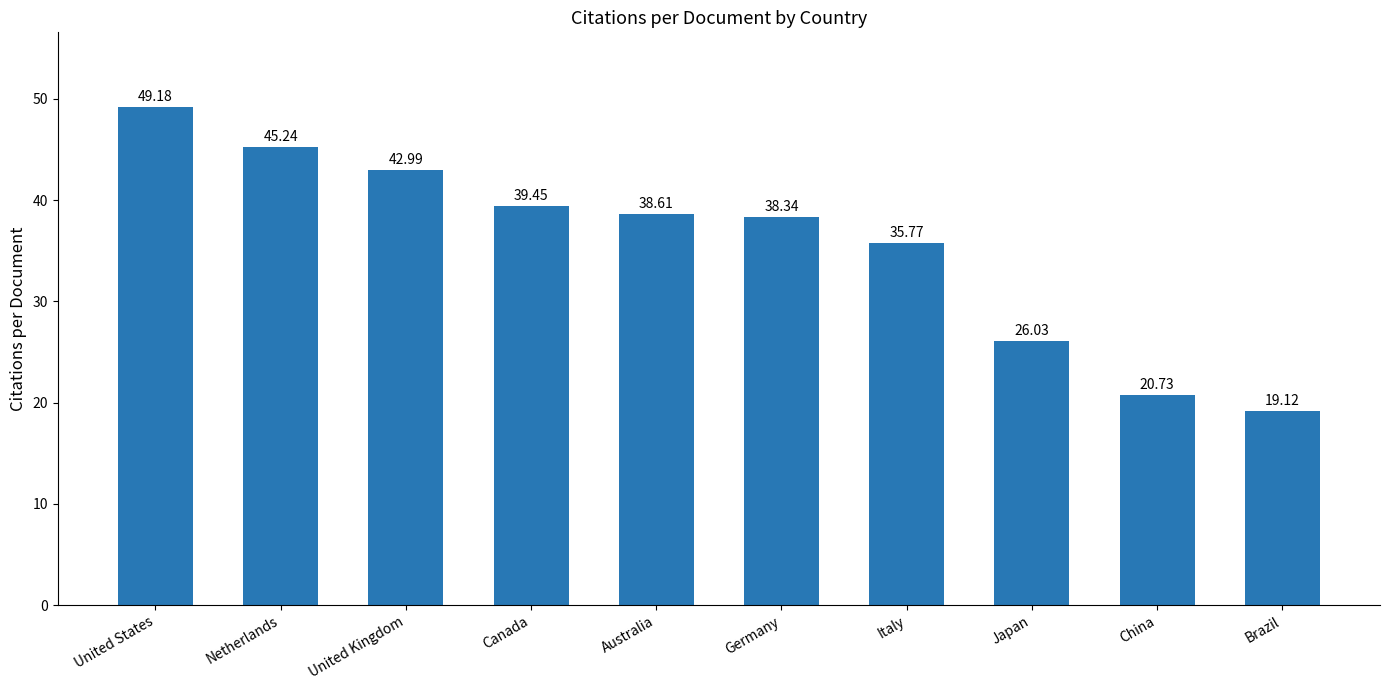

Are the bars horizontal?

No